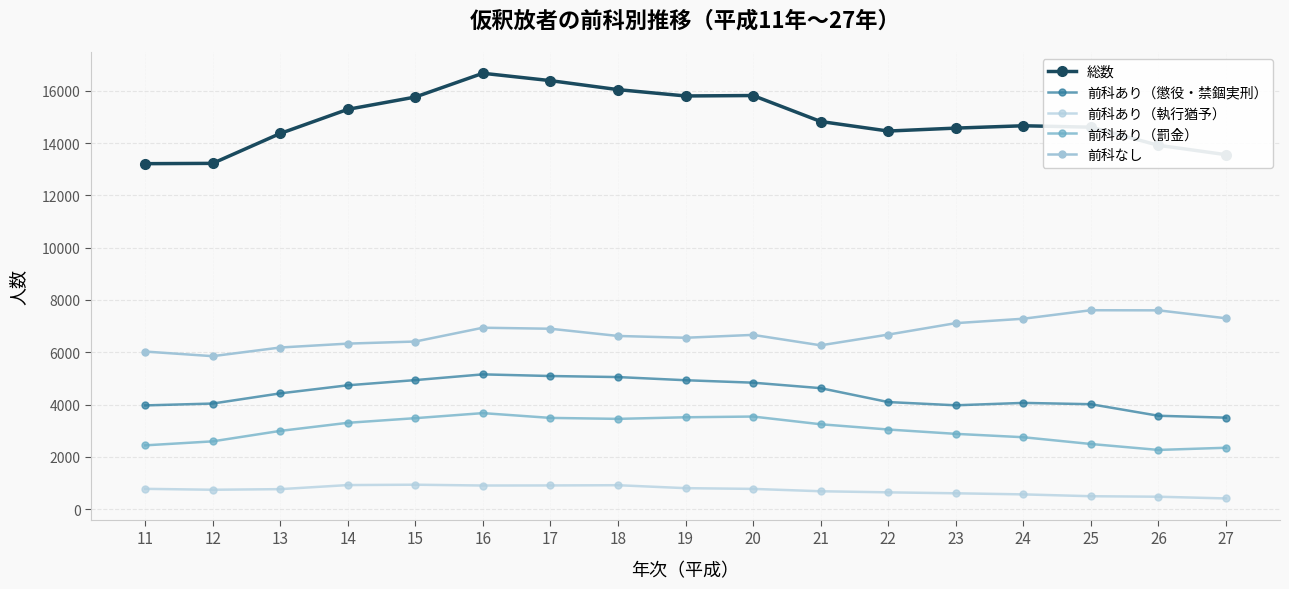

Is this an area chart (filled region under the line)?

No